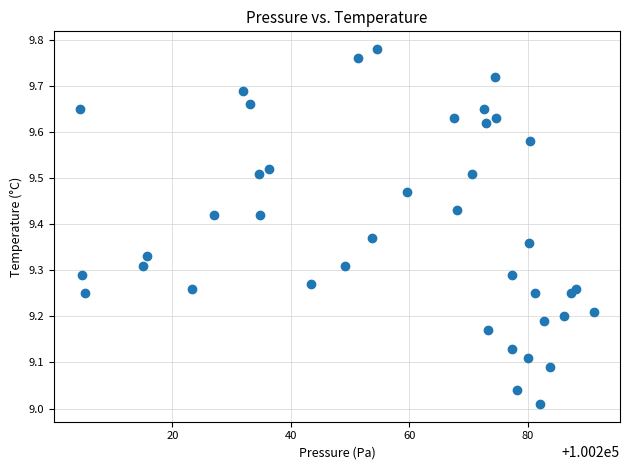

What is the range of X values (max minus min)?

86.9